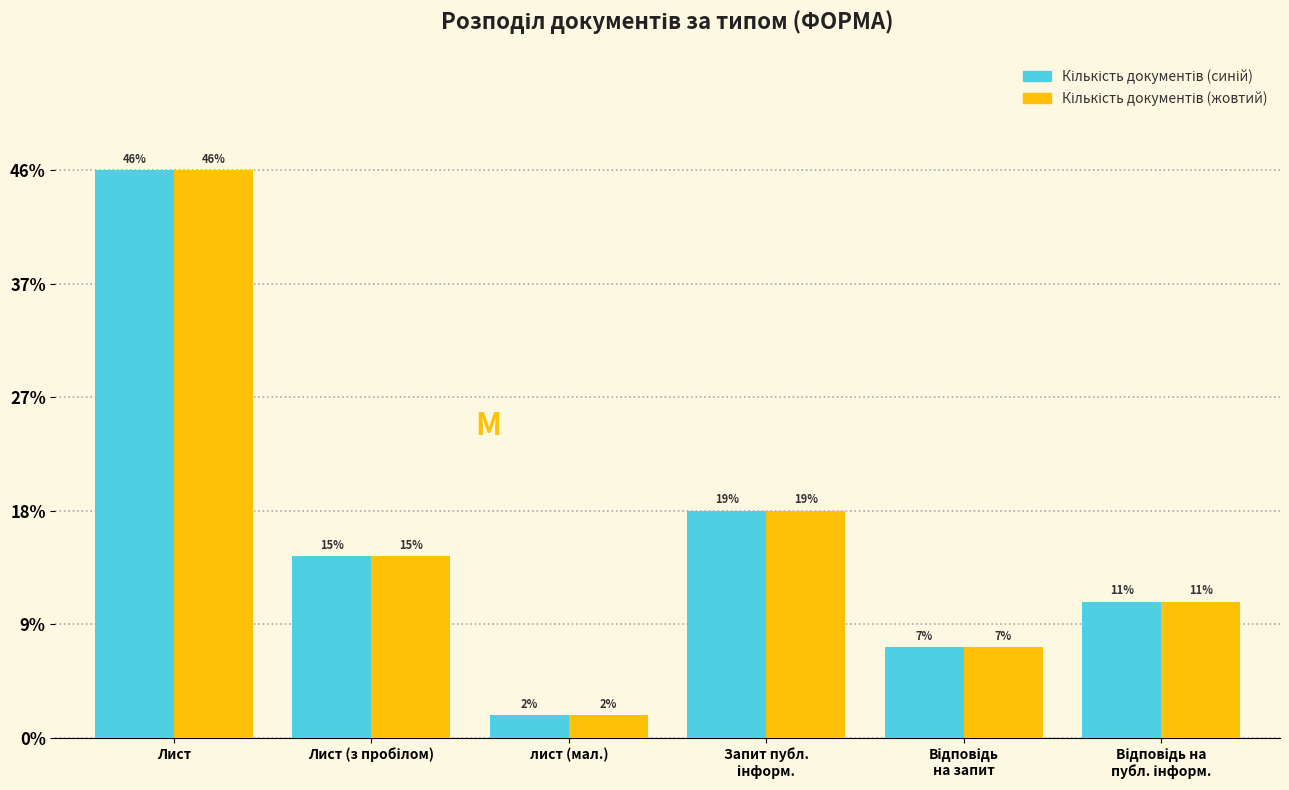

Are the bars grouped side by side (vs. stacked)?

Yes